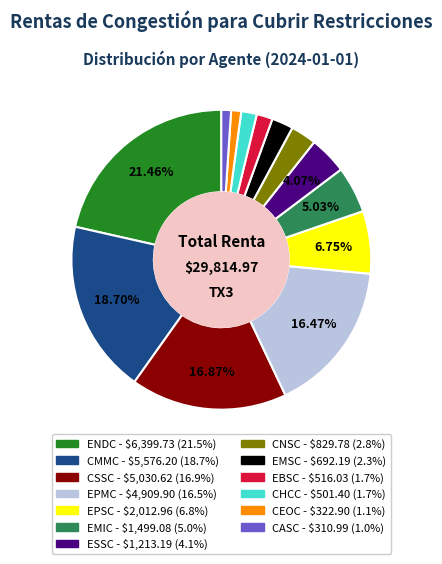

Is there any slice that represents more than half of the pie?

No